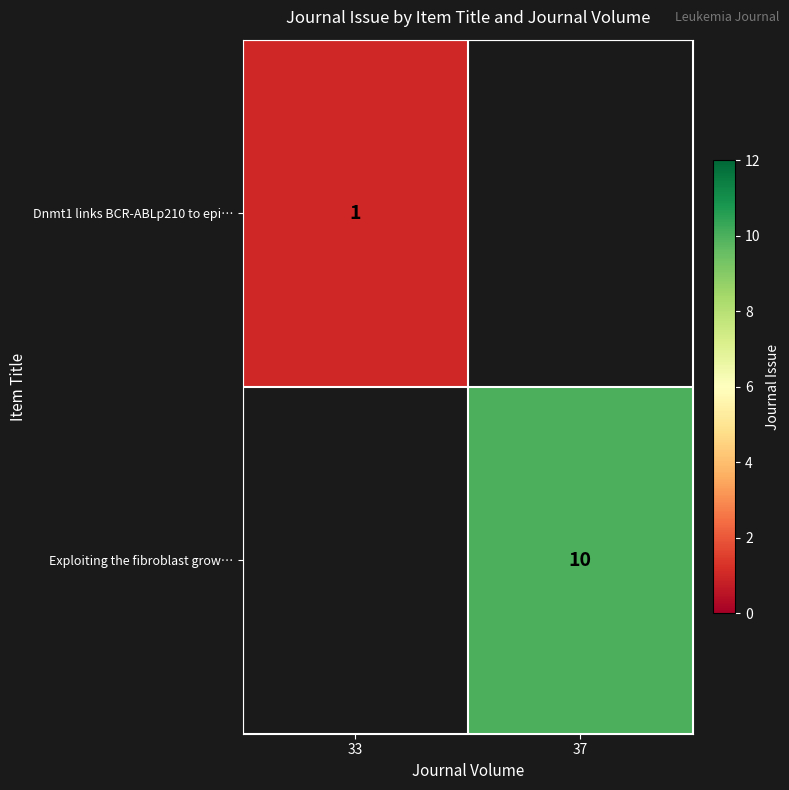

True or false: Dnmt1 links BCR-ABLp210 to epi… has a value of 1 at 33.

True